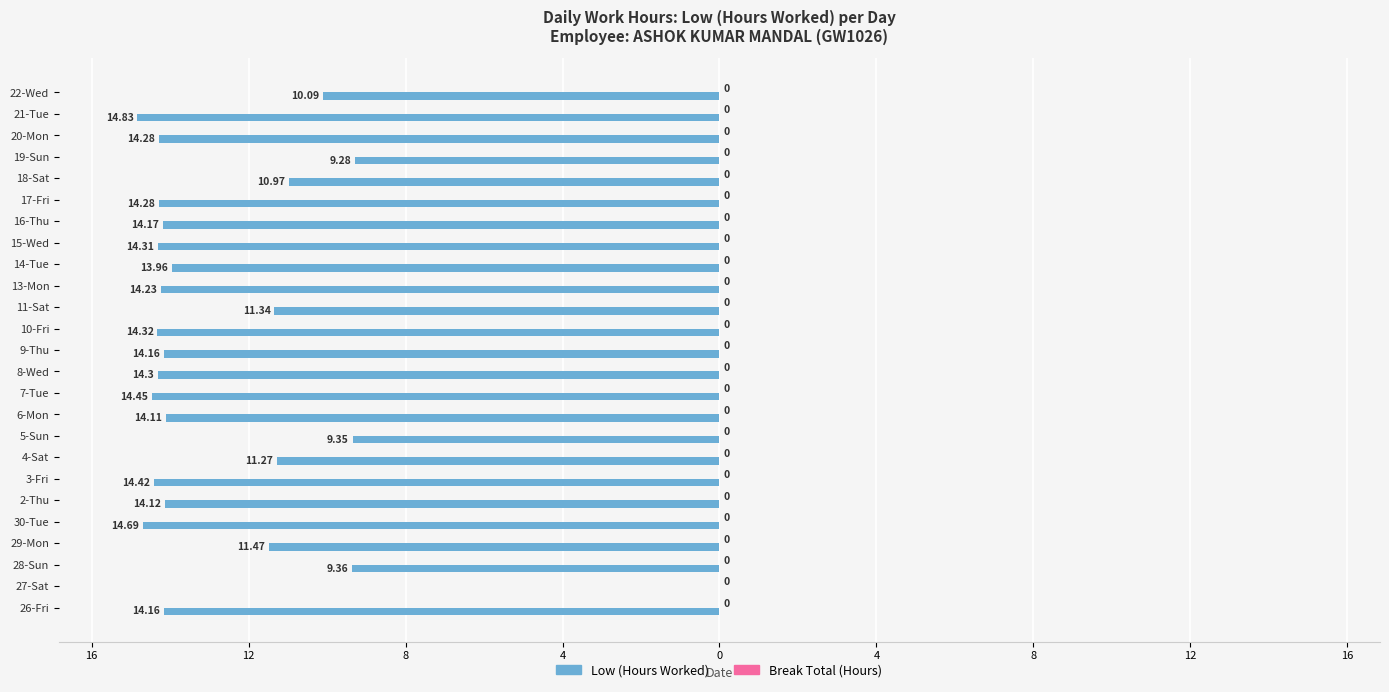

Are the bars horizontal?

Yes